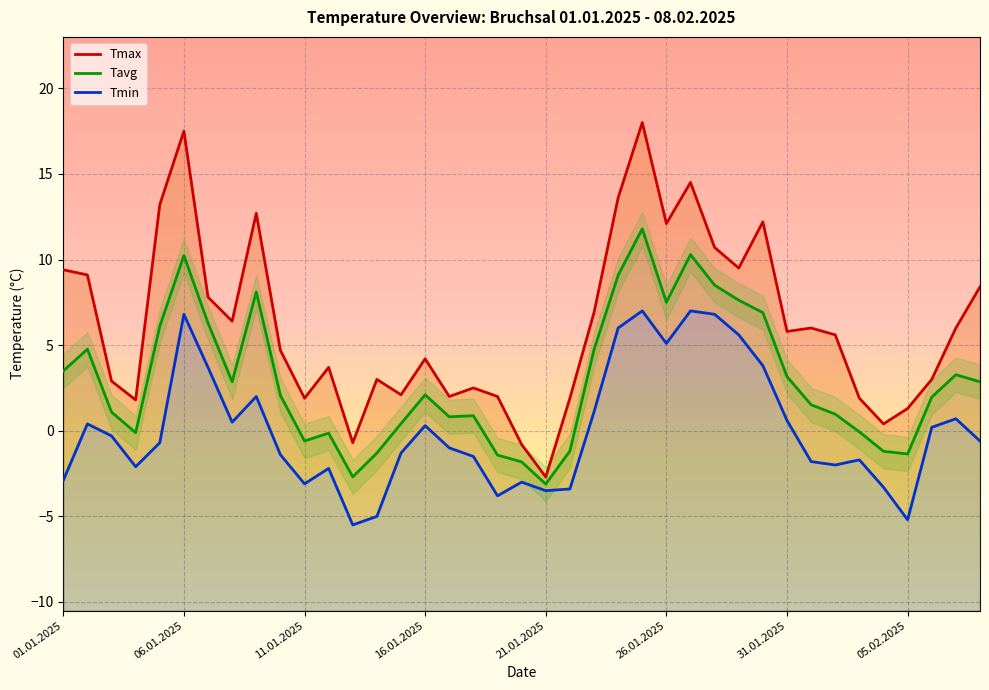

How many lines are shown in the chart?

3